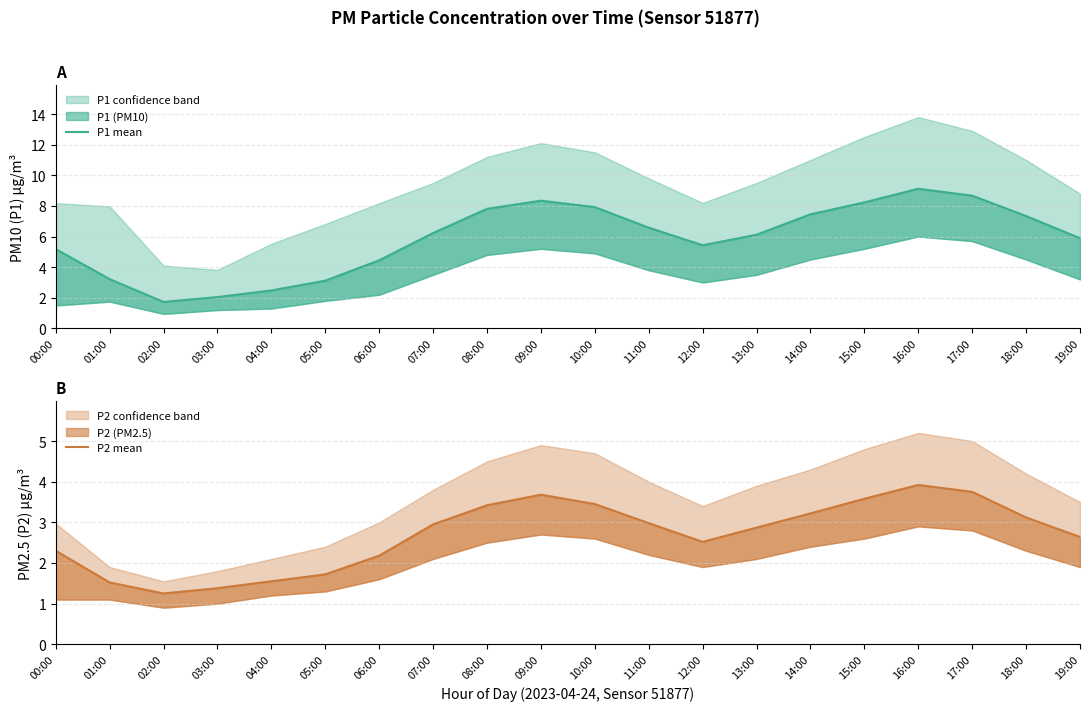

True or false: P1 mean and P2 mean cross at least once.

False